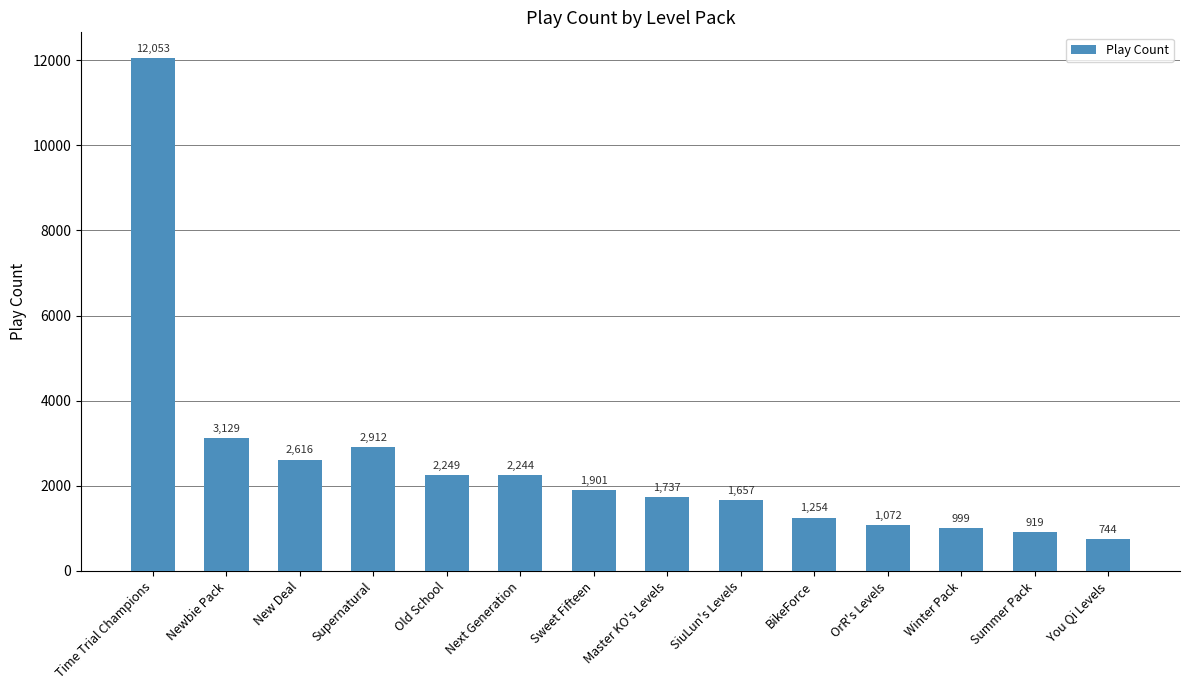

List the labels in order of value, smallest first.

You Qi Levels, Summer Pack, Winter Pack, OrR's Levels, BikeForce, SiuLun's Levels, Master KO's Levels, Sweet Fifteen, Next Generation, Old School, New Deal, Supernatural, Newbie Pack, Time Trial Champions